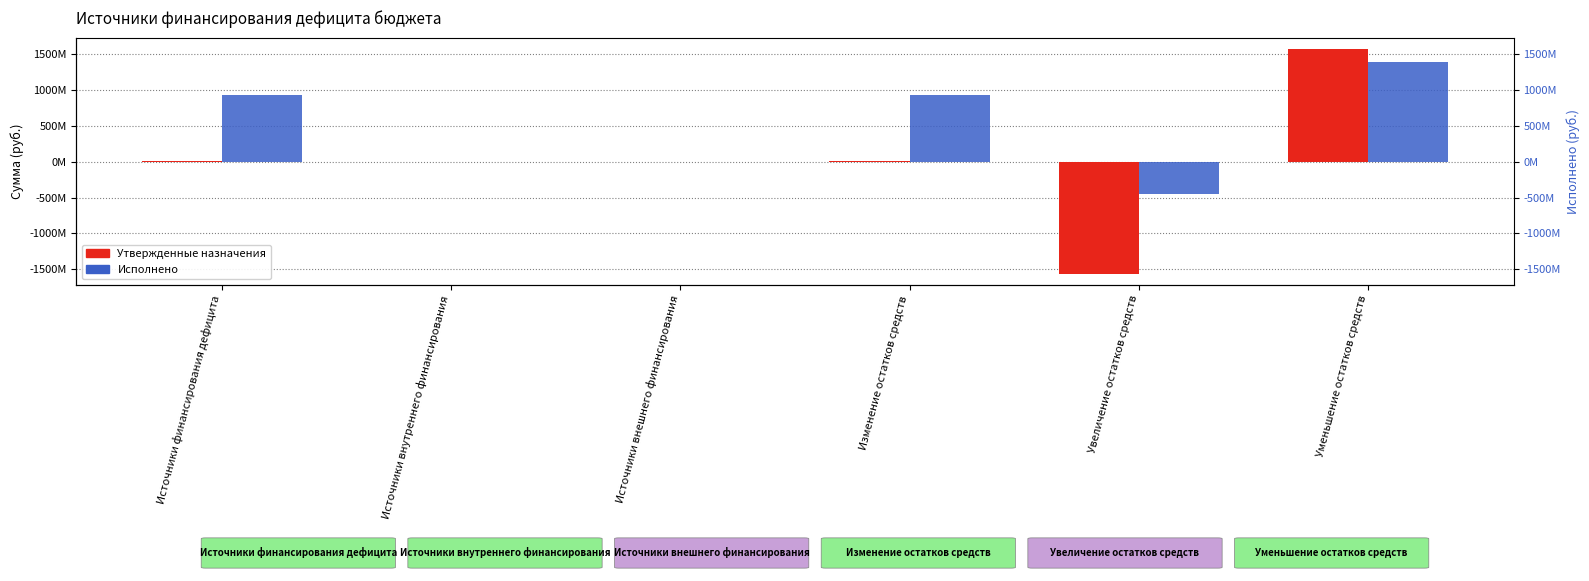

List the labels in order of Исполнено value, largest first.

Уменьшение остатков средств, Источники финансирования дефицита, Изменение остатков средств, Источники внутреннего финансирования, Источники внешнего финансирования, Увеличение остатков средств